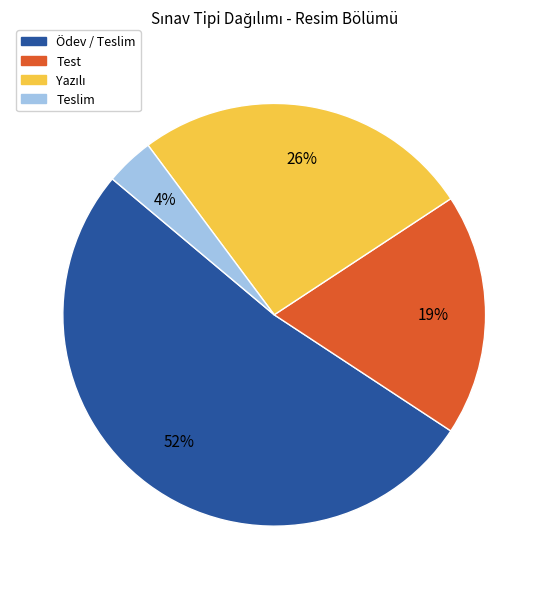

Approximately how many times larger is the value at Test compared to Ödev / Teslim?

0.4